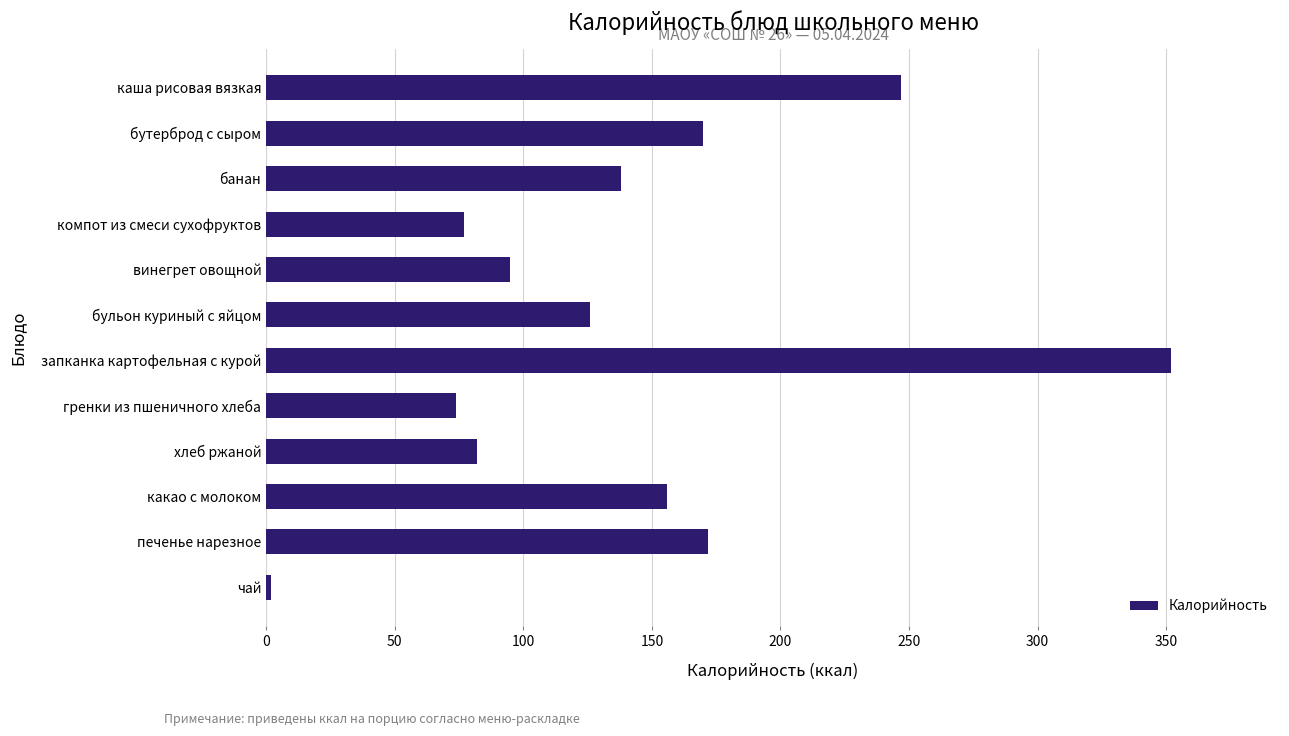

Reading top to bottom, what are all the values shown in this chart?

каша рисовая вязкая=247	бутерброд с сыром=170	банан=138	компот из смеси сухофруктов=77	винегрет овощной=95	бульон куриный с яйцом=126	запканка картофельная с курой=352	гренки из пшеничного хлеба=74	хлеб ржаной=82	какао с молоком=156	печенье нарезное=172	чай=2